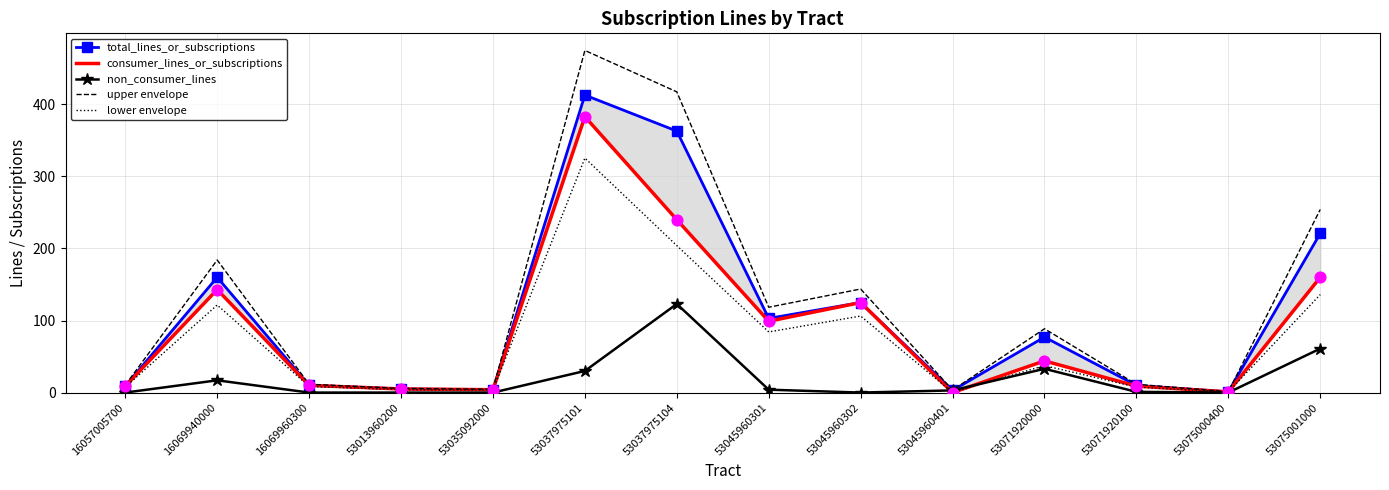

Which series has the largest Y range (max minus min)?

upper envelope